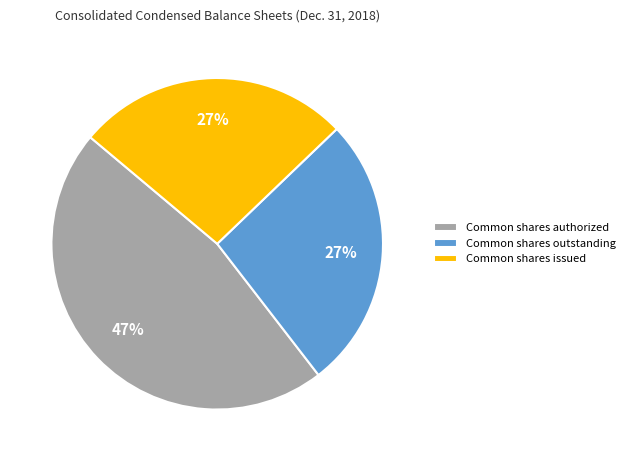

What is the ratio of the value at Common shares outstanding to the value at Common shares authorized?

0.6